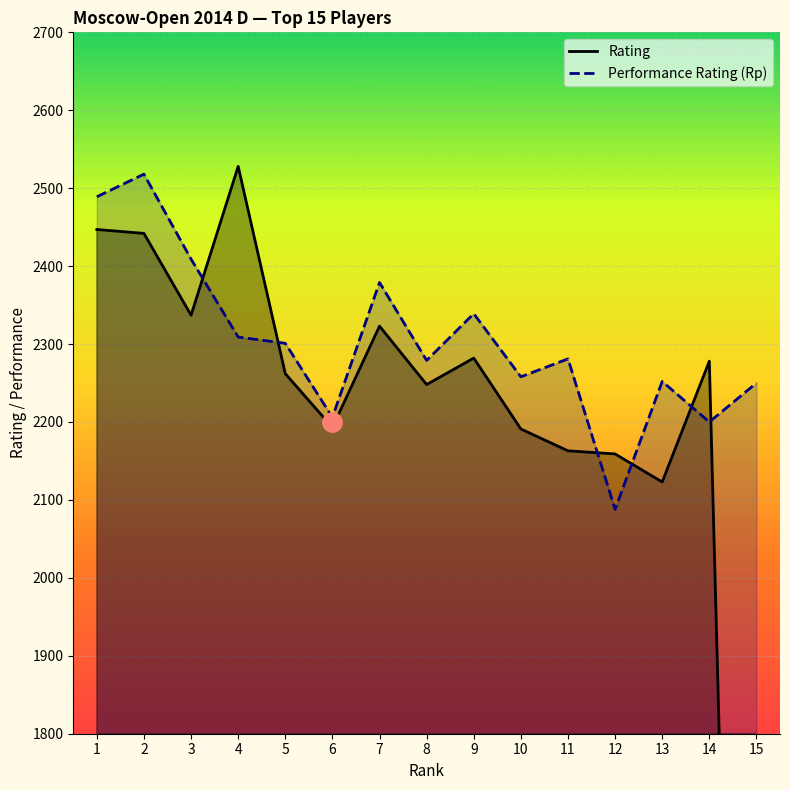

What is the highest value of the Performance Rating (Rp) series?

2518